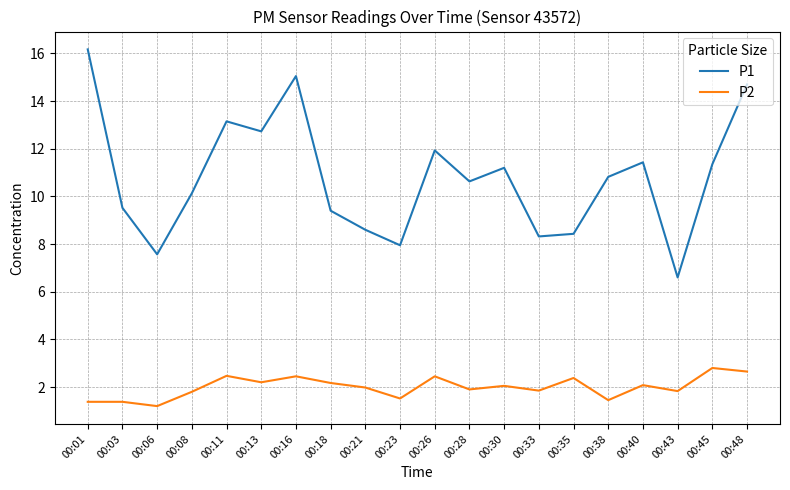

Which series has the largest range (max minus min)?

P1